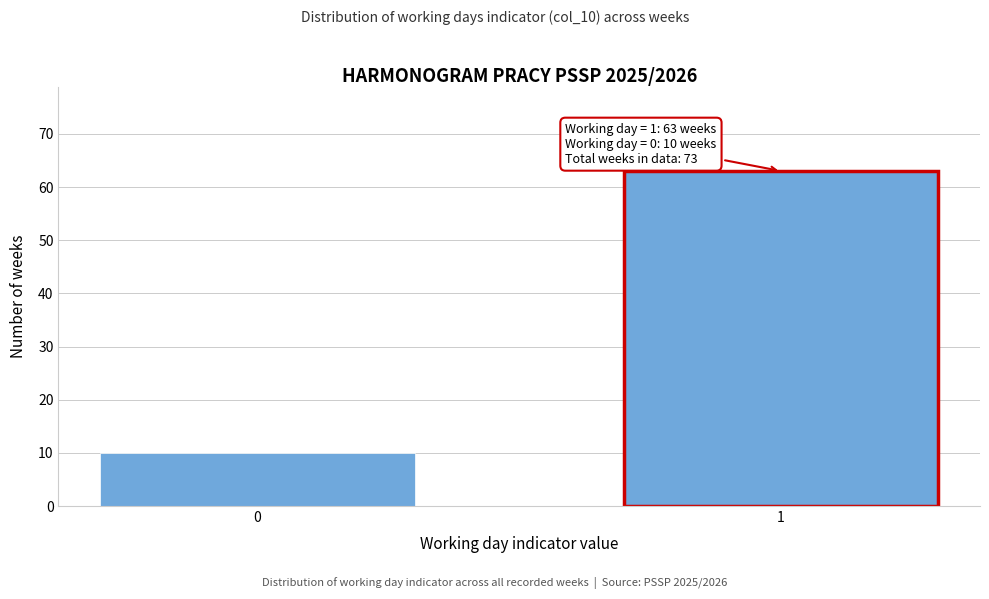

Reading left to right, extract all data points from this chart.

10	63